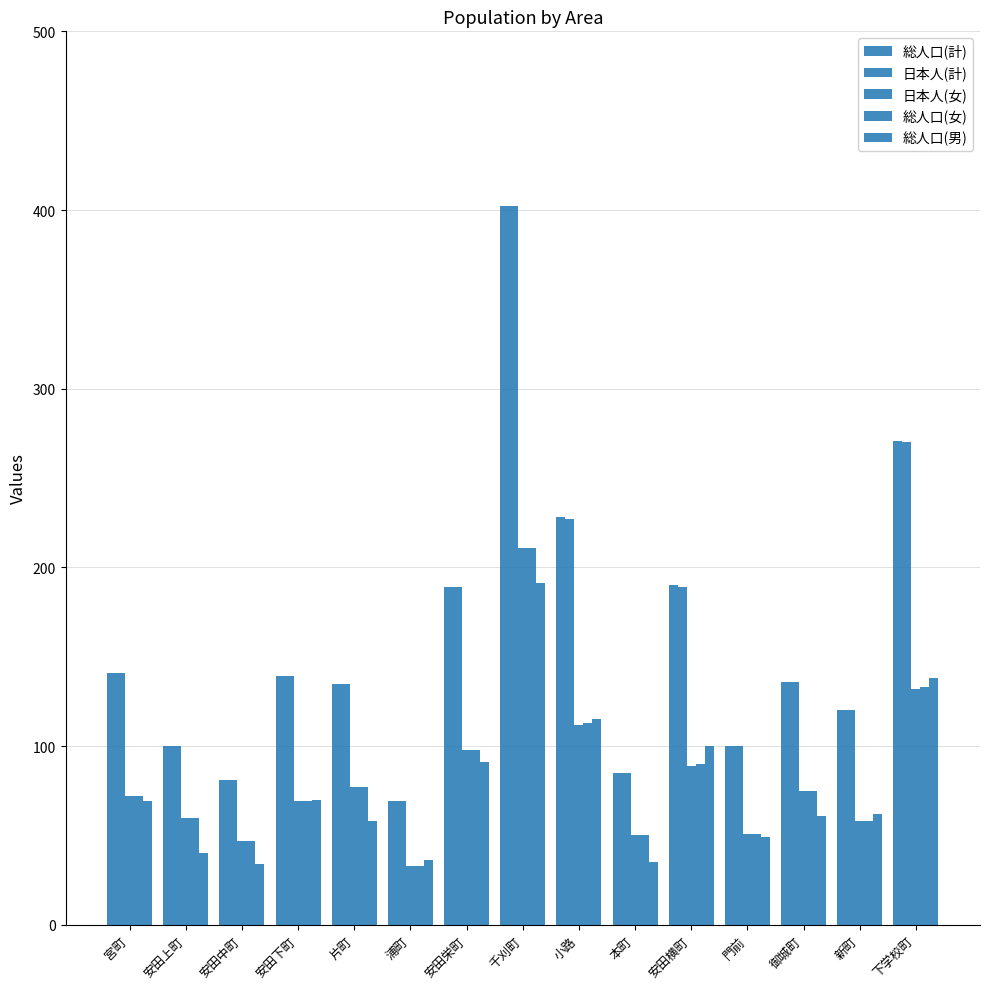

At which label is 総人口(計) closest to 235?

小路